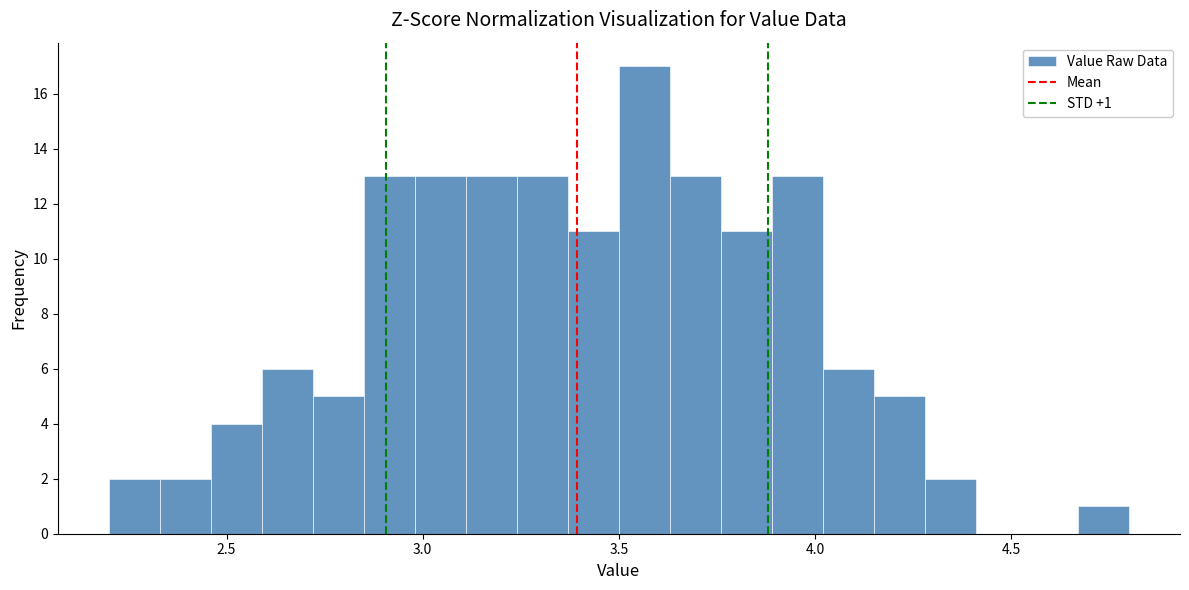

Read against the x-axis, roughly where is the centre of the tallest bar?

3.55